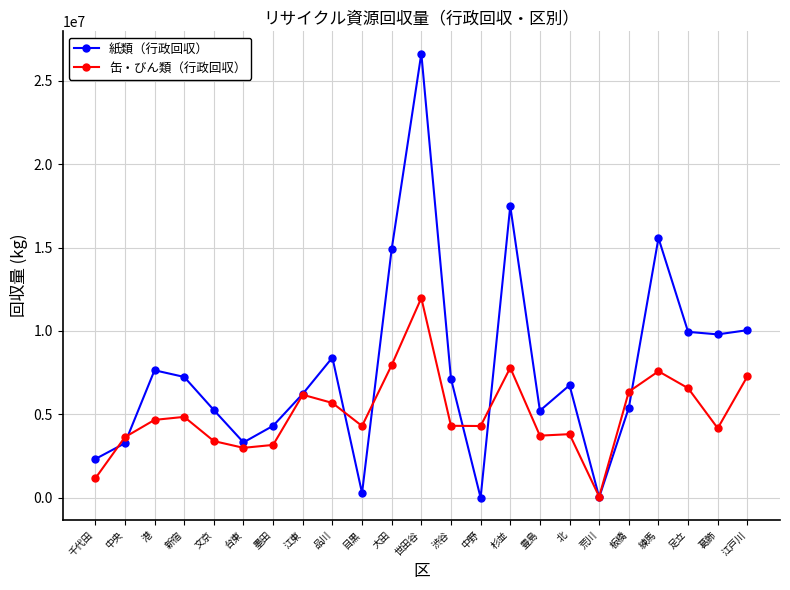

Does the chart display data point markers on the line(s)?

Yes